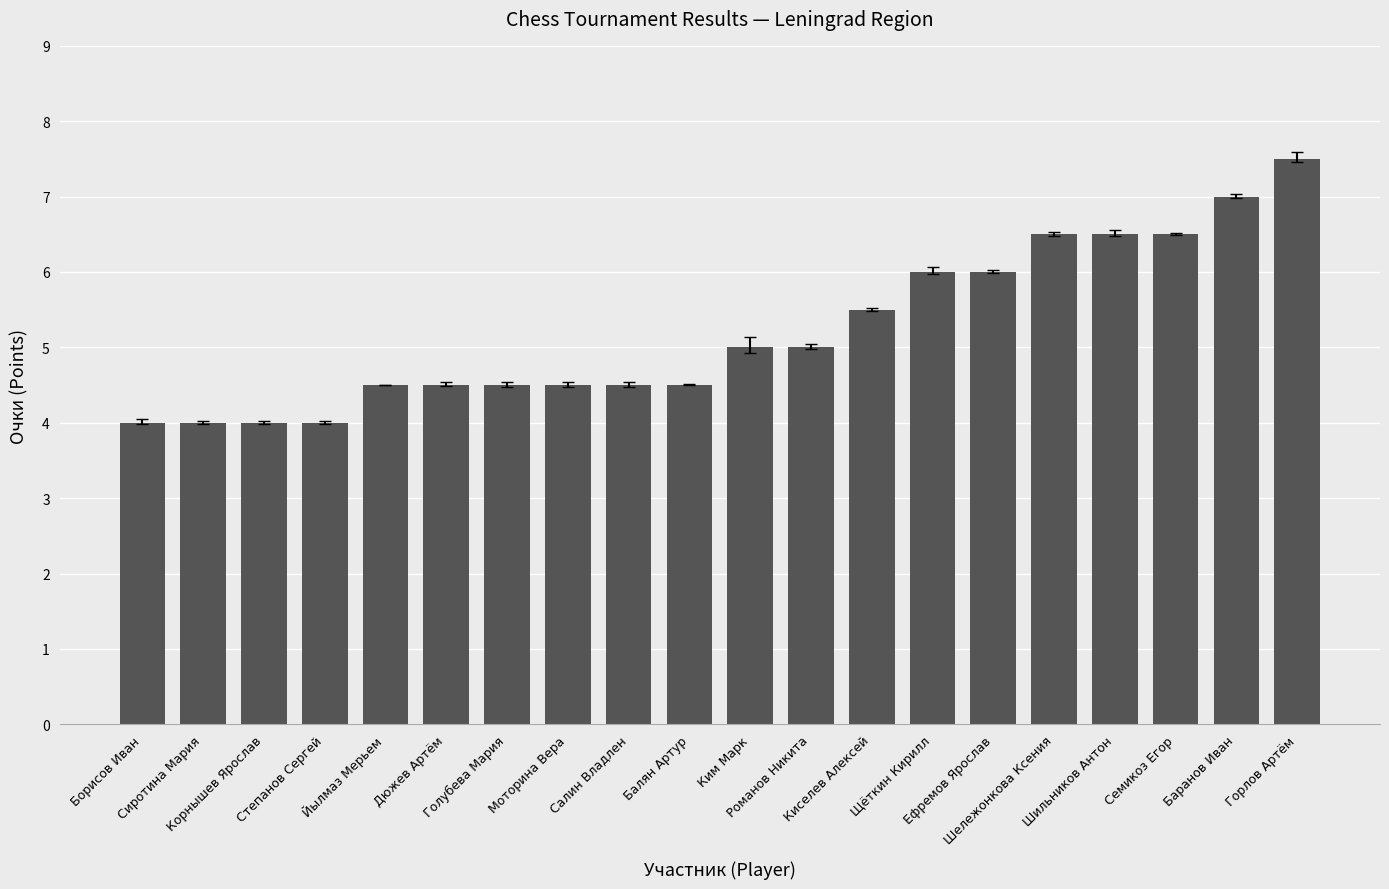

What is the value of the 18th bar from the left?

6.5